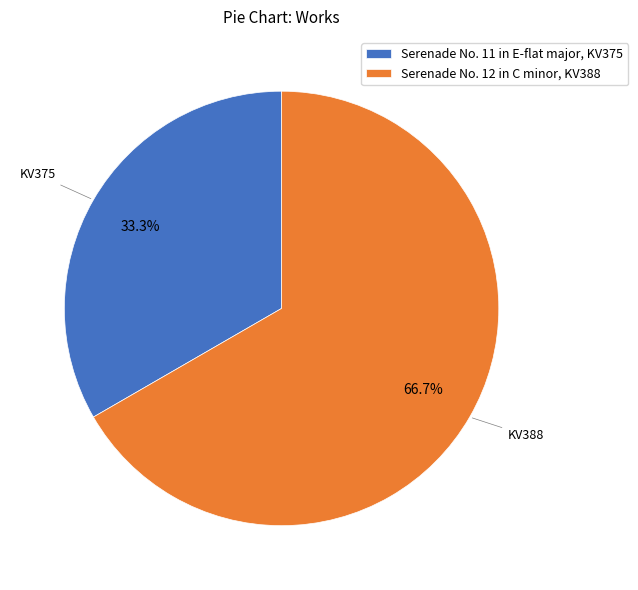

Which slice is the smallest?

Serenade No. 11 in E-flat major, KV375